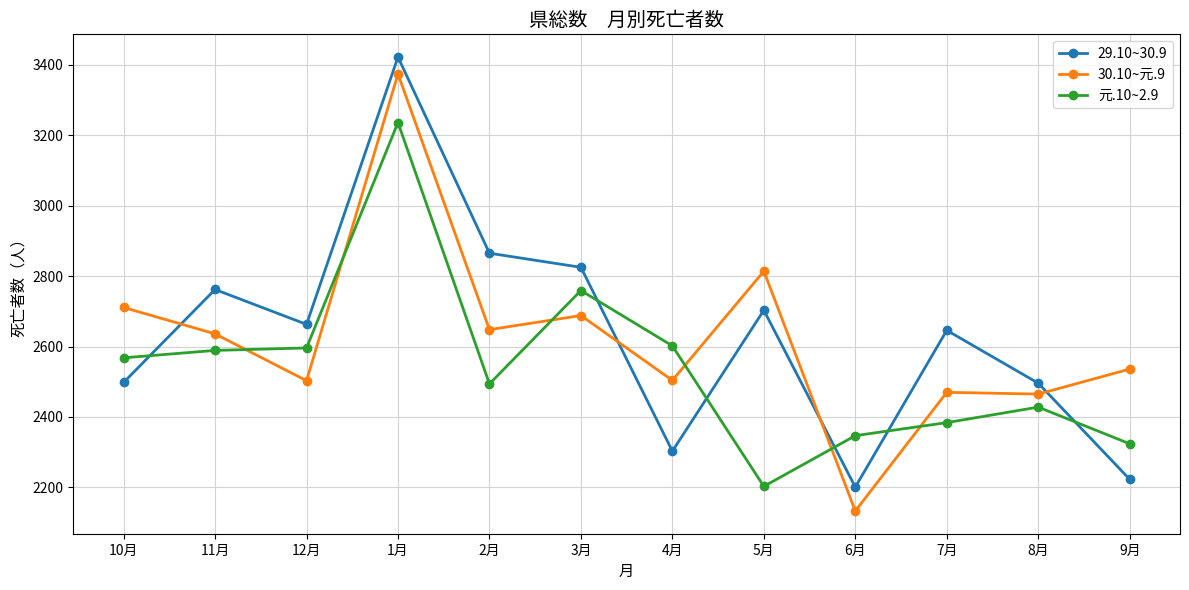

What is the spread (max minus min) of values at 5月?

611